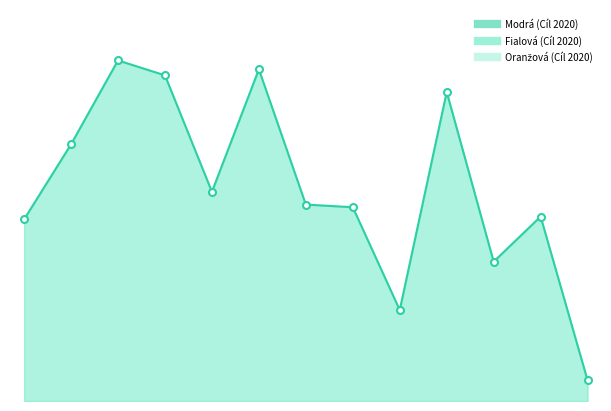

What is the total value across all series at Praha 1?

8817.0